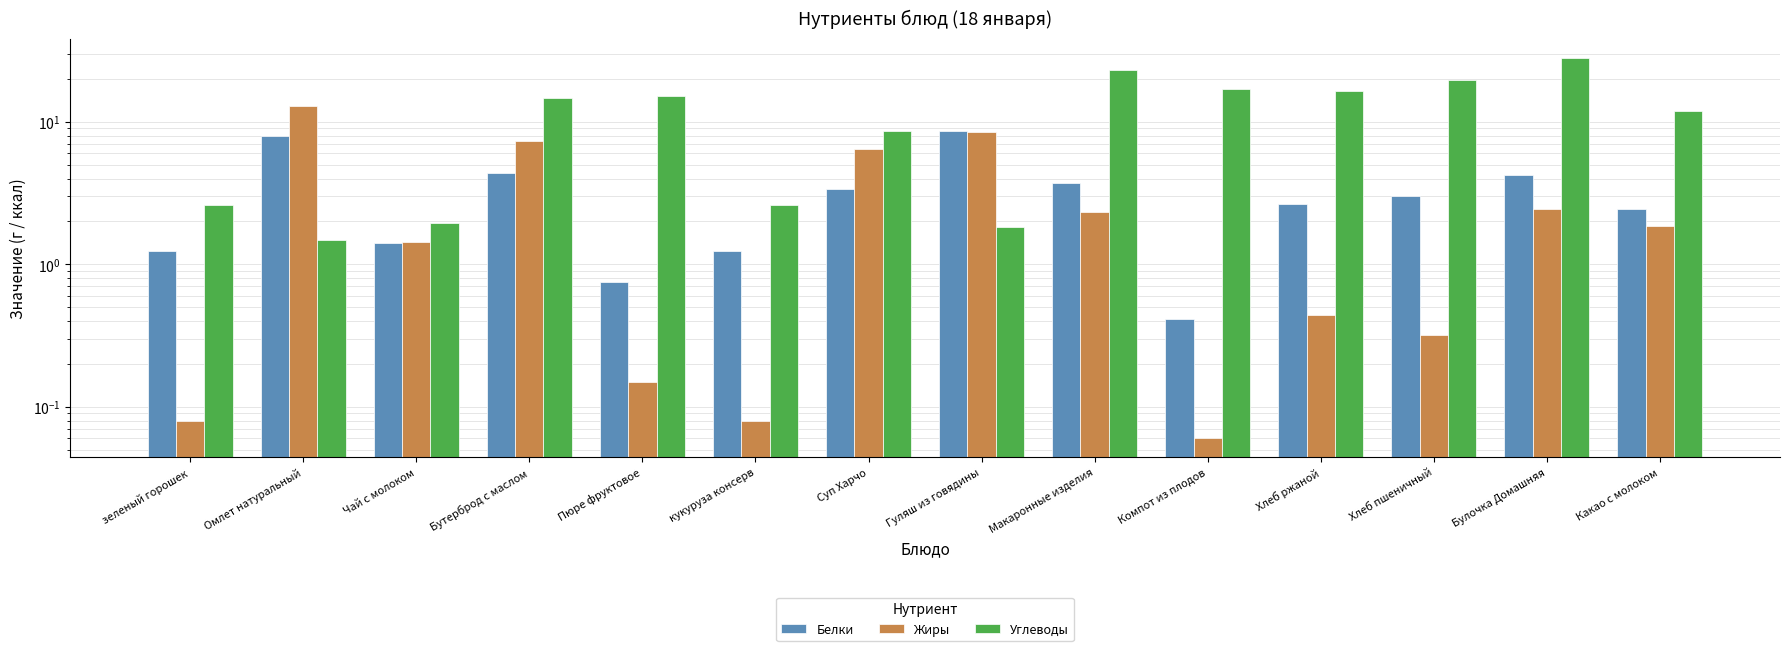

How many data points in Углеводы are above 14?

7